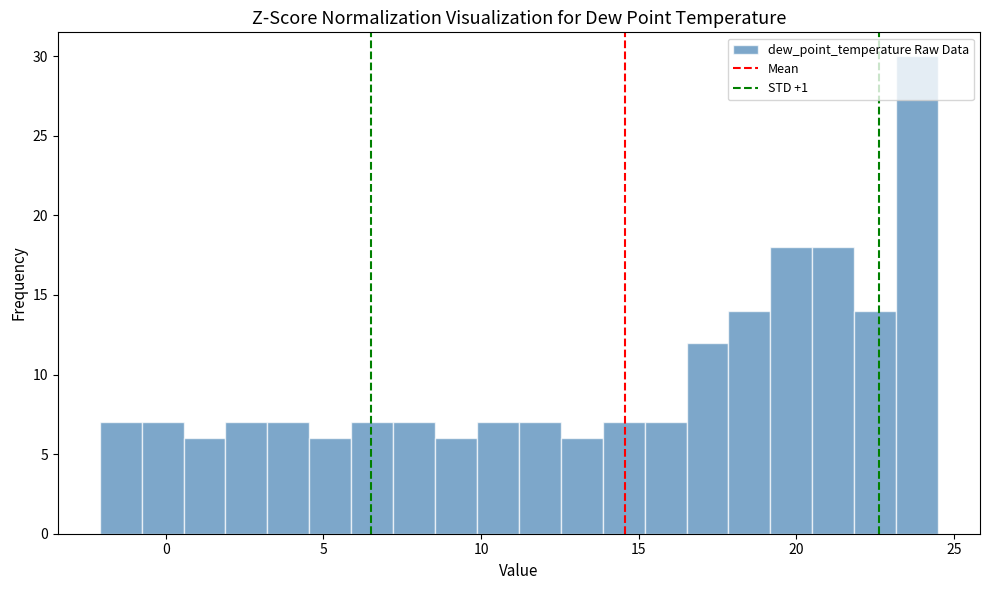

Read against the x-axis, roughly where is the centre of the tallest bar?

24.0